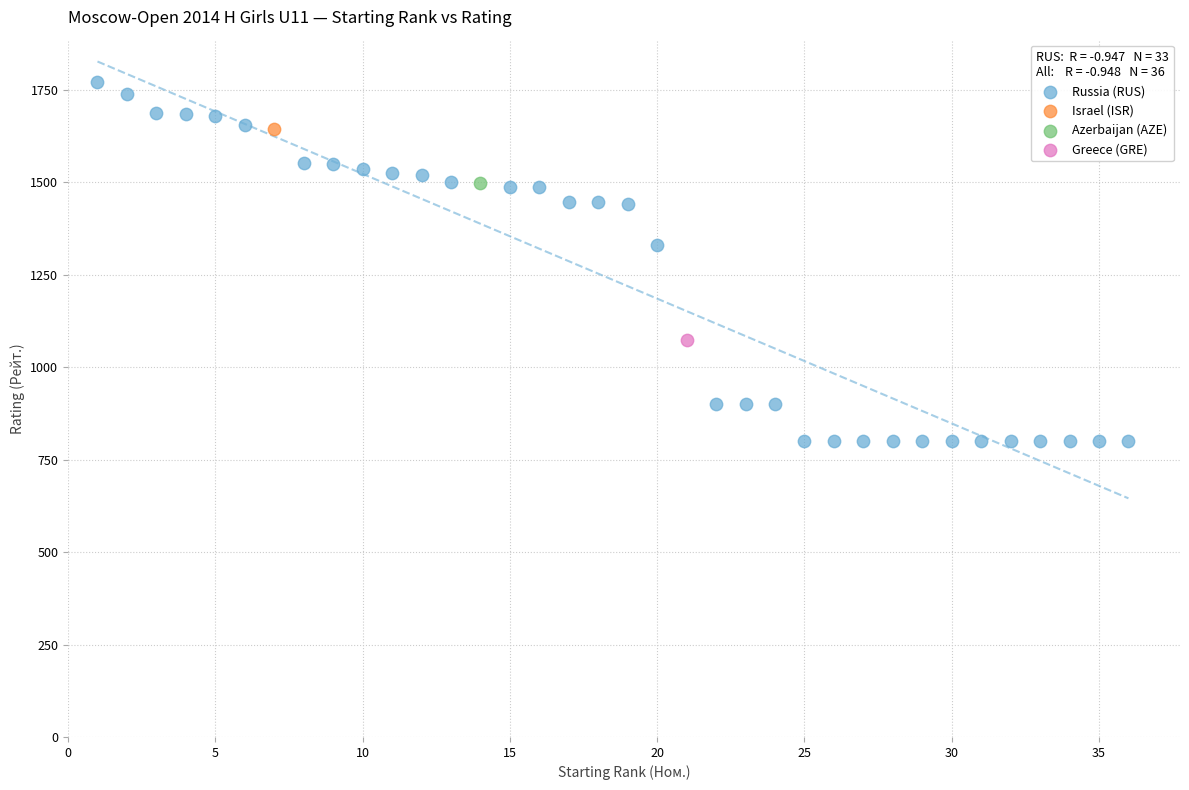

What are all the series names shown in the legend?

Russia (RUS), Israel (ISR), Azerbaijan (AZE), Greece (GRE)